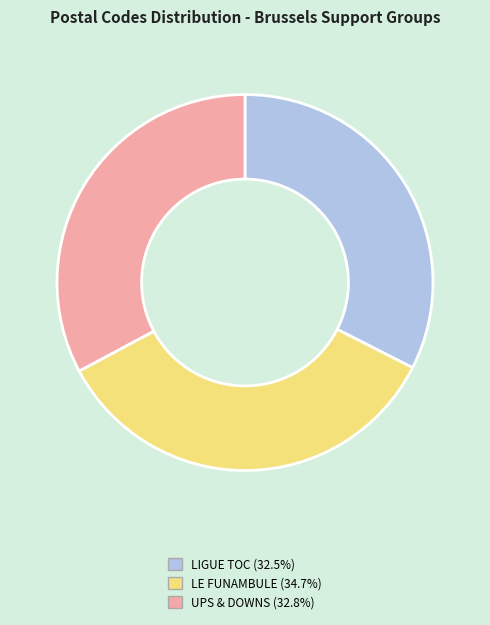

How many segments does this pie chart have?

3